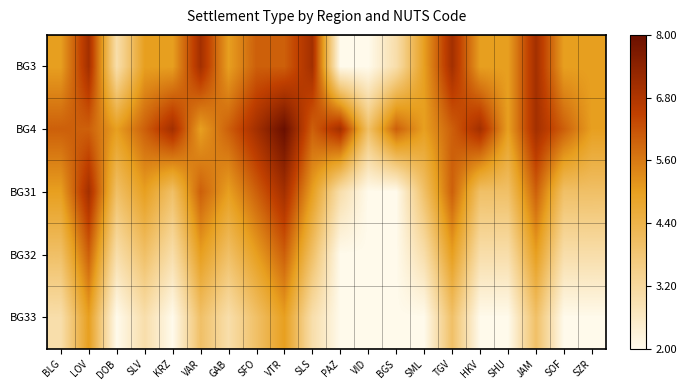

Reading left to right, extract all data points from this chart.

BG3: BLG=0.5	LOV=0.8	DOB=0.2	SLV=0.5	KRZ=0.5	VAR=0.8	GAB=0.5	SFO=0.7	VTR=0.7	SLS=0.8	PAZ=0.0	VID=0.0	BGS=0.2	SML=0.5	TGV=0.8	HKV=0.5	SHU=0.5	JAM=0.8	SOF=0.5	SZR=0.5
BG4: BLG=0.7	LOV=0.7	DOB=0.5	SLV=0.7	KRZ=0.8	VAR=0.5	GAB=0.7	SFO=0.8	VTR=1.0	SLS=0.7	PAZ=0.8	VID=0.3	BGS=0.7	SML=0.5	TGV=0.7	HKV=0.8	SHU=0.5	JAM=0.8	SOF=0.7	SZR=0.5
BG31: BLG=0.5	LOV=0.8	DOB=0.3	SLV=0.5	KRZ=0.3	VAR=0.7	GAB=0.5	SFO=0.7	VTR=0.8	SLS=0.5	PAZ=0.2	VID=0.0	BGS=0.0	SML=0.3	TGV=0.7	HKV=0.3	SHU=0.3	JAM=0.7	SOF=0.3	SZR=0.3
BG32: BLG=0.3	LOV=0.7	DOB=0.2	SLV=0.3	KRZ=0.2	VAR=0.5	GAB=0.3	SFO=0.5	VTR=0.7	SLS=0.3	PAZ=0.0	VID=0.0	BGS=0.0	SML=0.2	TGV=0.5	HKV=0.2	SHU=0.2	JAM=0.5	SOF=0.2	SZR=0.2
BG33: BLG=0.2	LOV=0.5	DOB=0.0	SLV=0.2	KRZ=0.0	VAR=0.3	GAB=0.2	SFO=0.3	VTR=0.5	SLS=0.2	PAZ=0.0	VID=0.0	BGS=0.0	SML=0.0	TGV=0.3	HKV=0.0	SHU=0.0	JAM=0.3	SOF=0.0	SZR=0.0